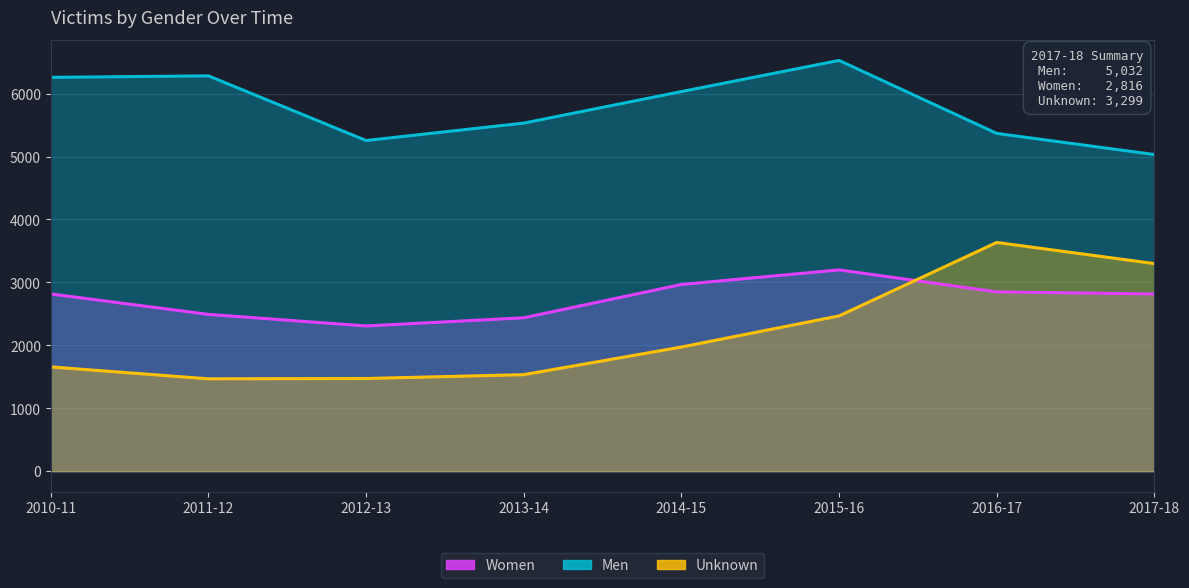

List the labels in order of Men value, smallest first.

2017-18, 2012-13, 2016-17, 2013-14, 2014-15, 2010-11, 2011-12, 2015-16